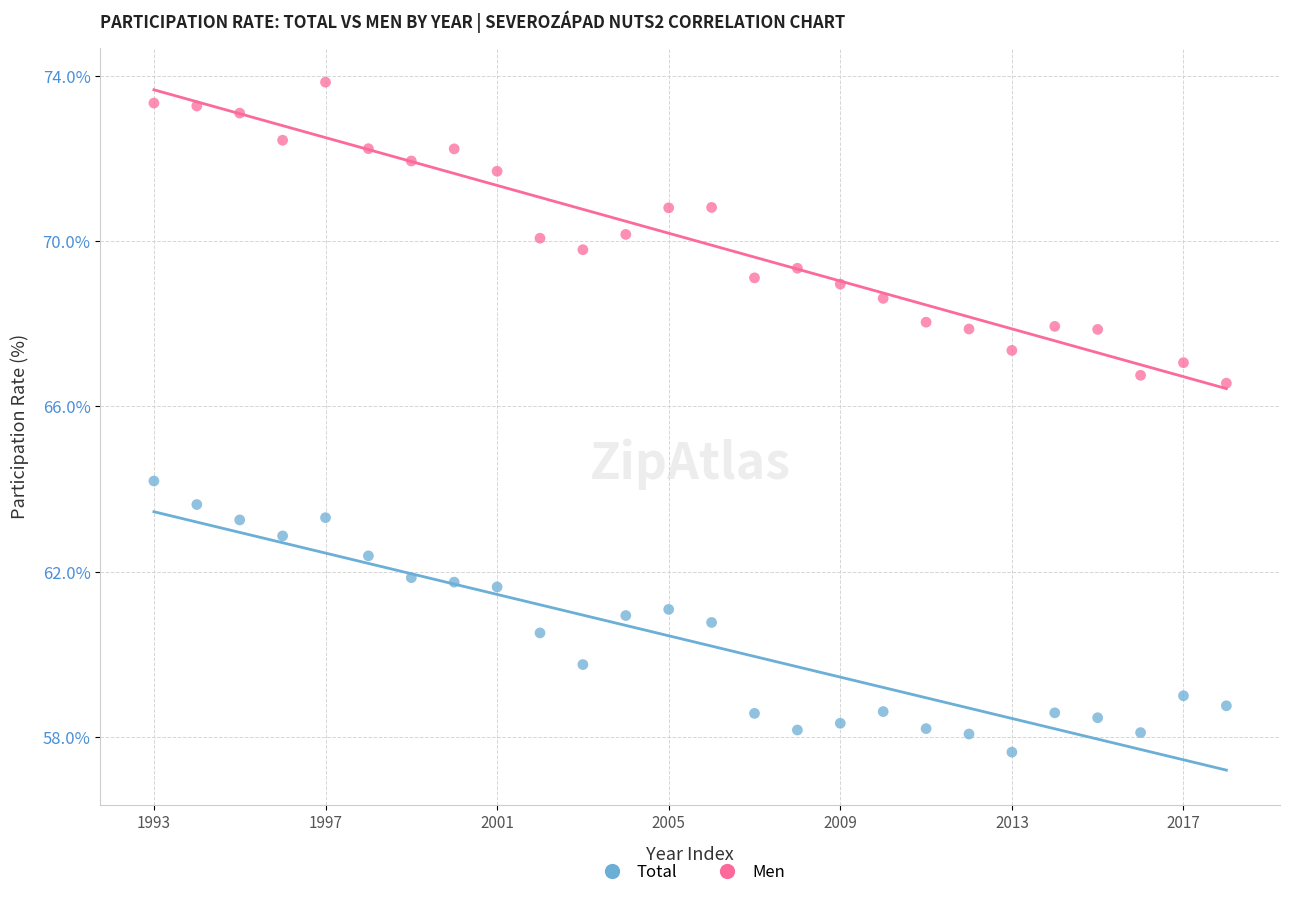

In the Total series, what Y value is closest to 60?

59.7